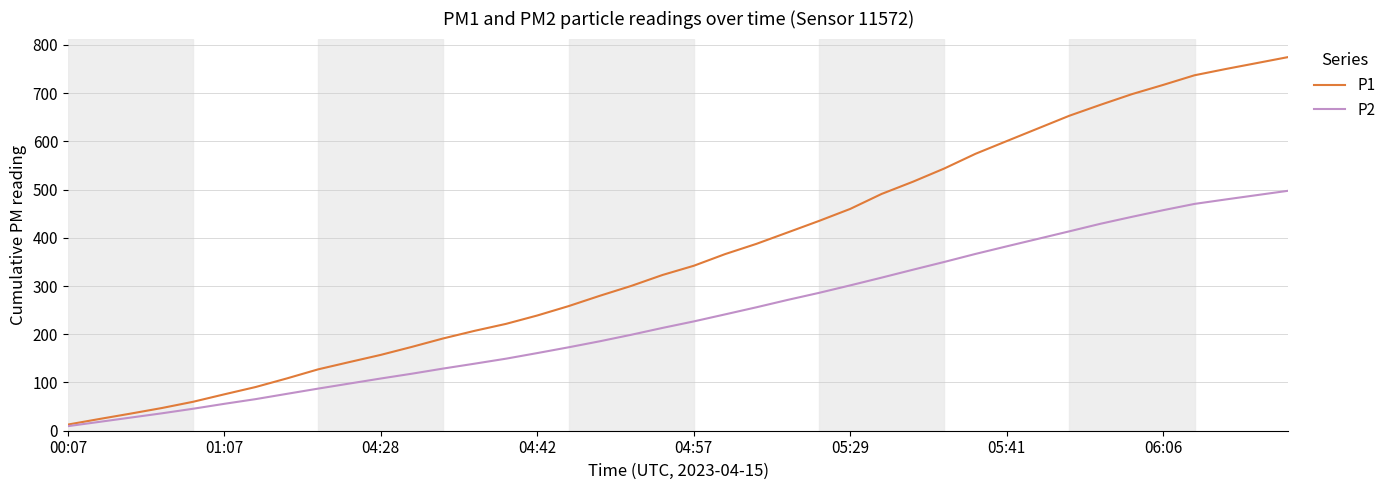

Which series has the largest total across all categories?

P1